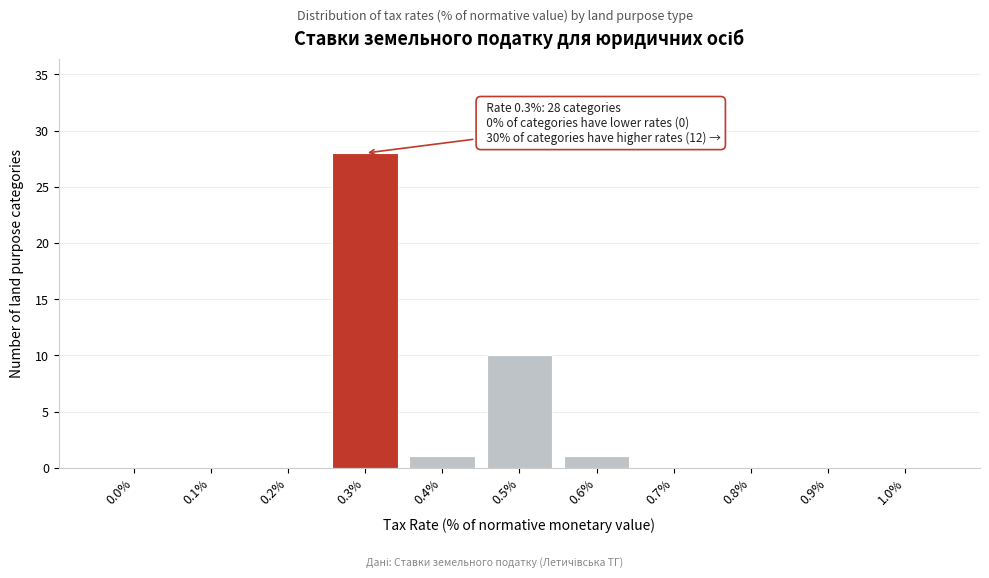

Reading left to right, list all the values displayed in this chart.

0.0%=0	0.1%=0	0.2%=0	0.3%=28	0.4%=1	0.5%=10	0.6%=1	0.7%=0	0.8%=0	0.9%=0	1.0%=0